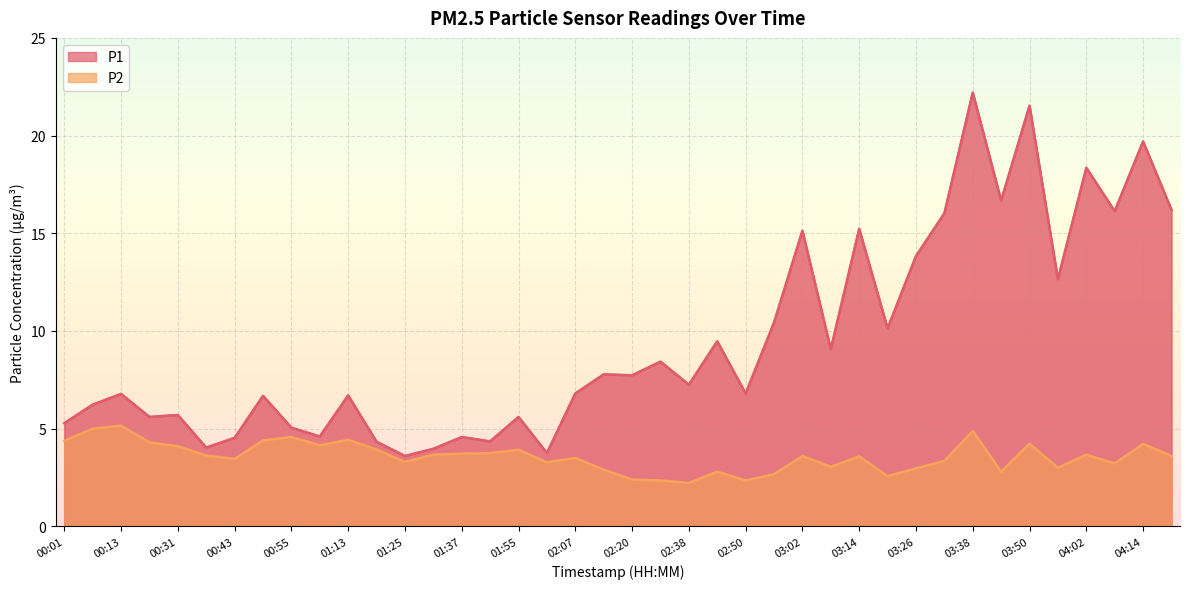

Which label corresponds to the largest value in the chart?

03:38